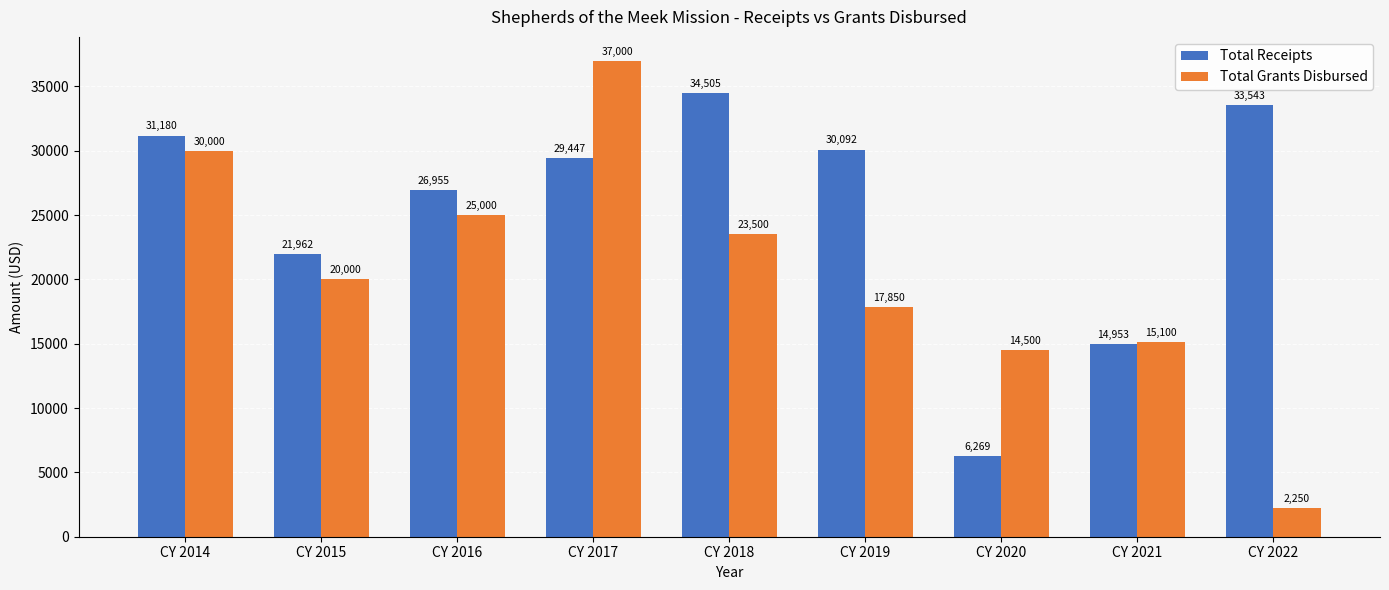

What is the sum of all Total Grants Disbursed values?

185200.0